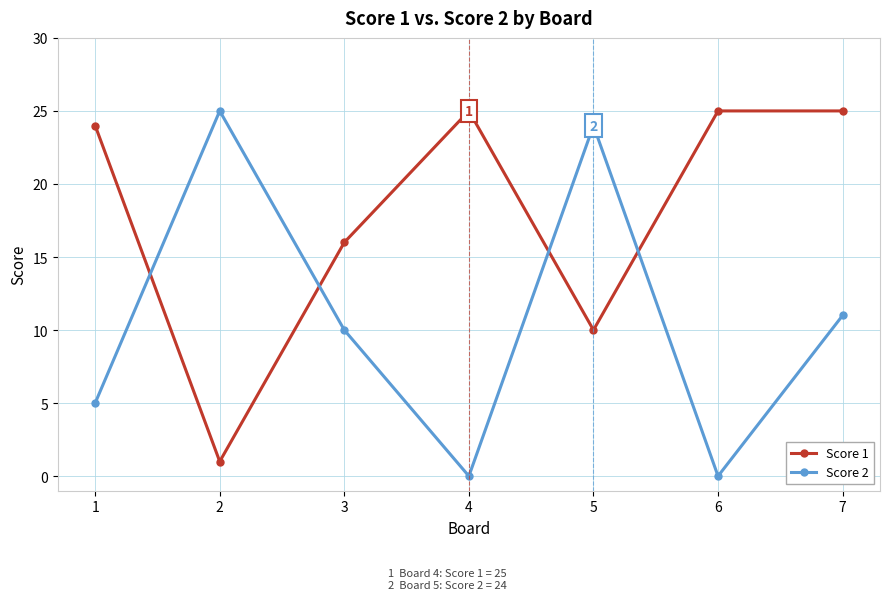

How many distinct data groups are displayed?

2